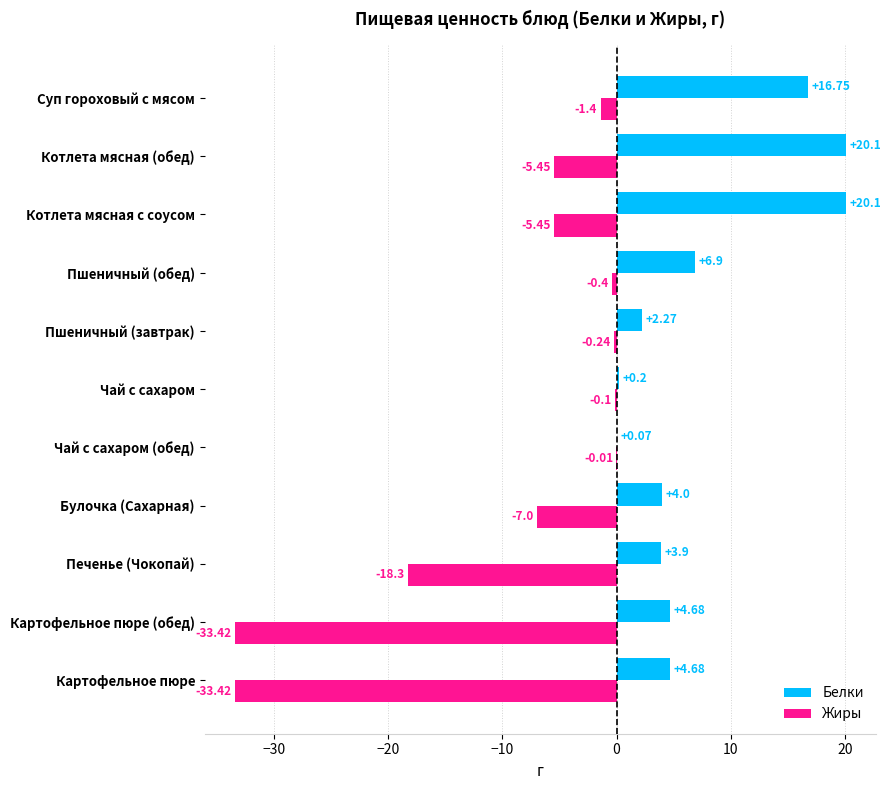

Where is Жиры nearest to the value -16?

Печенье (Чокопай)